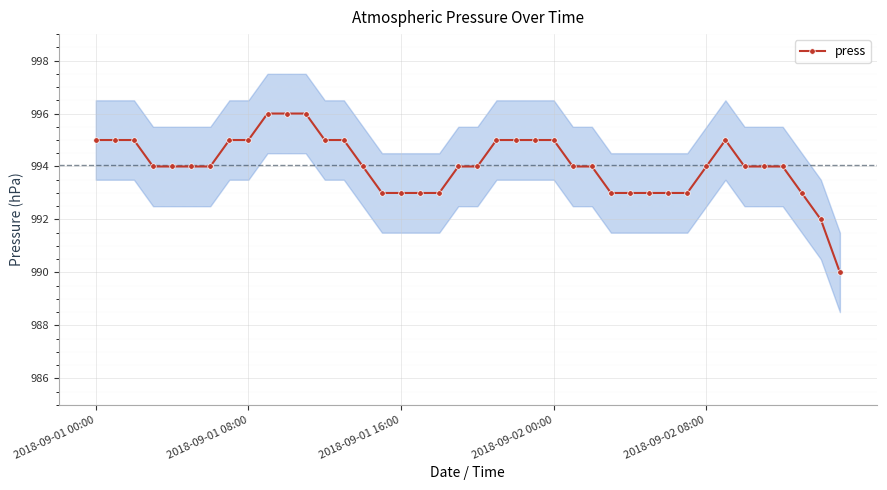

Is it true that the value at 9 is 1502?

False